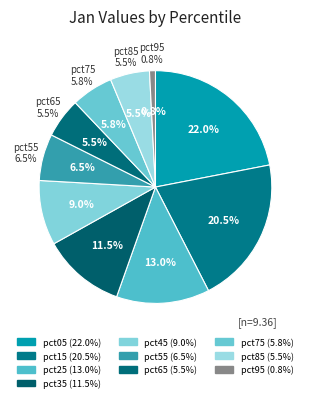

What is the change in value from pct25 to pct65?

-0.7